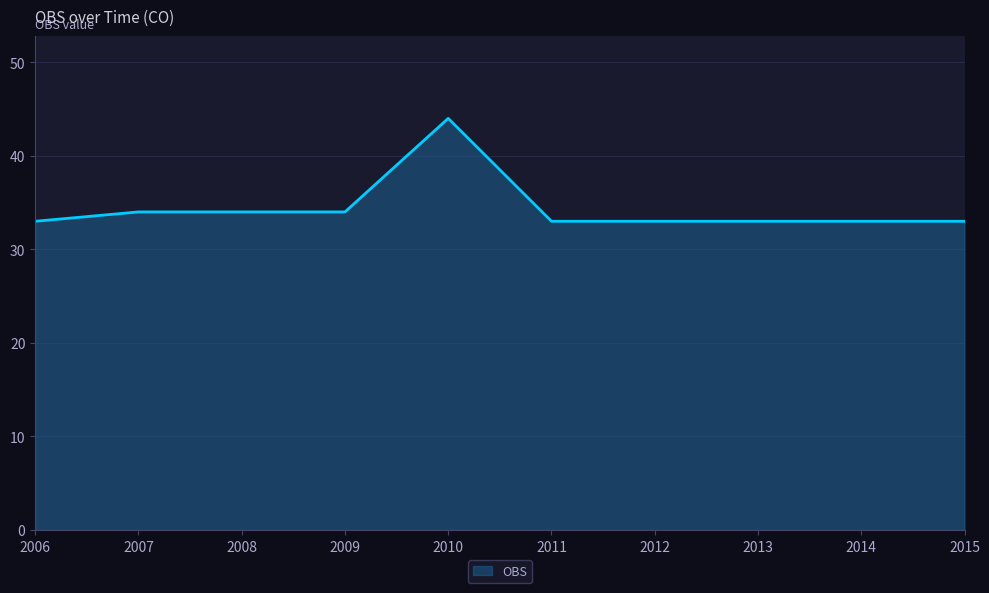

What is the difference between the maximum and minimum values?

11